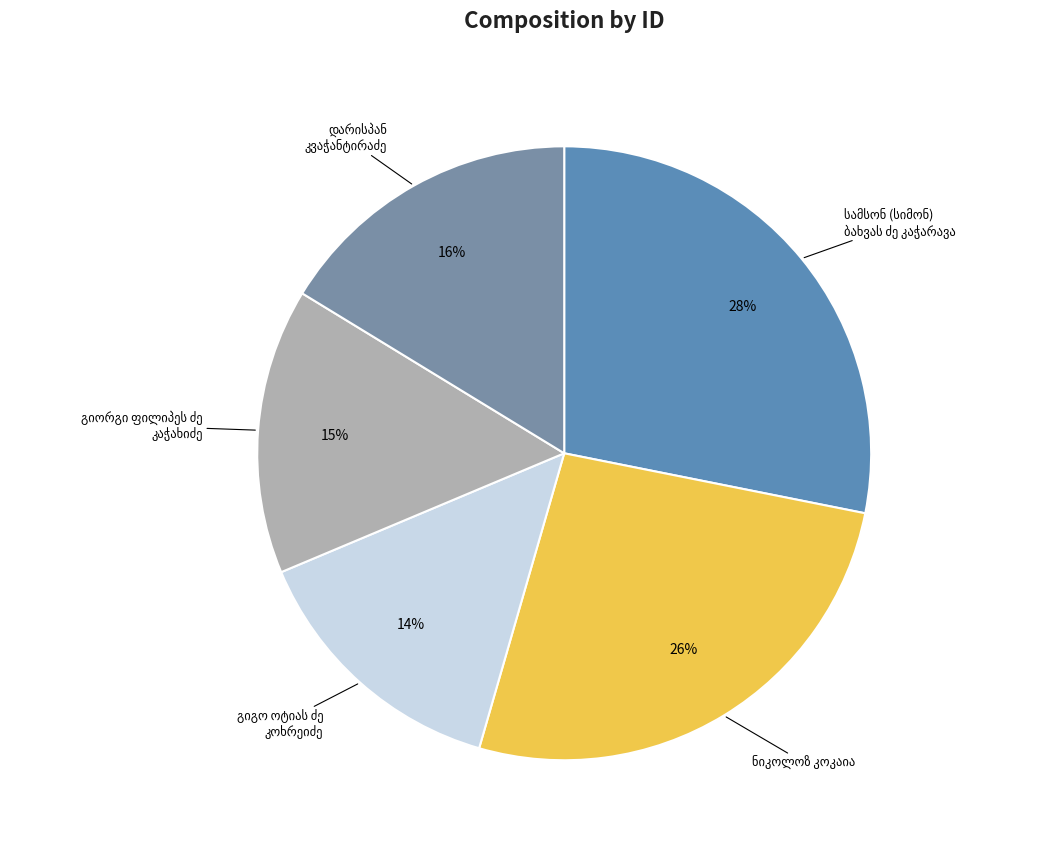

Approximately how many times larger is the value at გიორგი ფილიპეს ძე კაჭახიძე compared to გიგო ოტიას ძე კოხრეიძე?

1.1